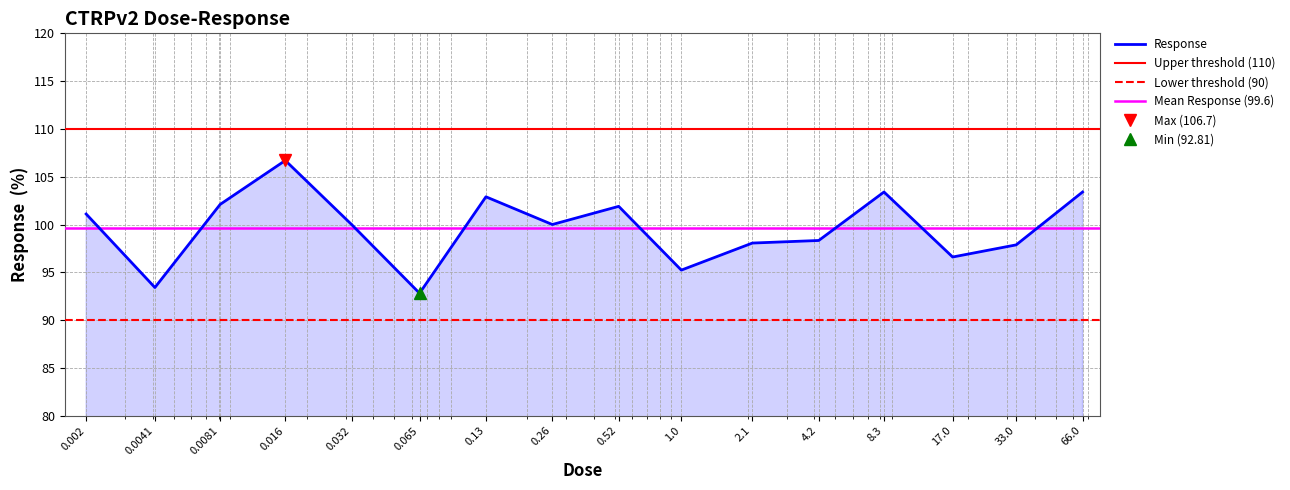

What is the maximum value for Response?

106.7